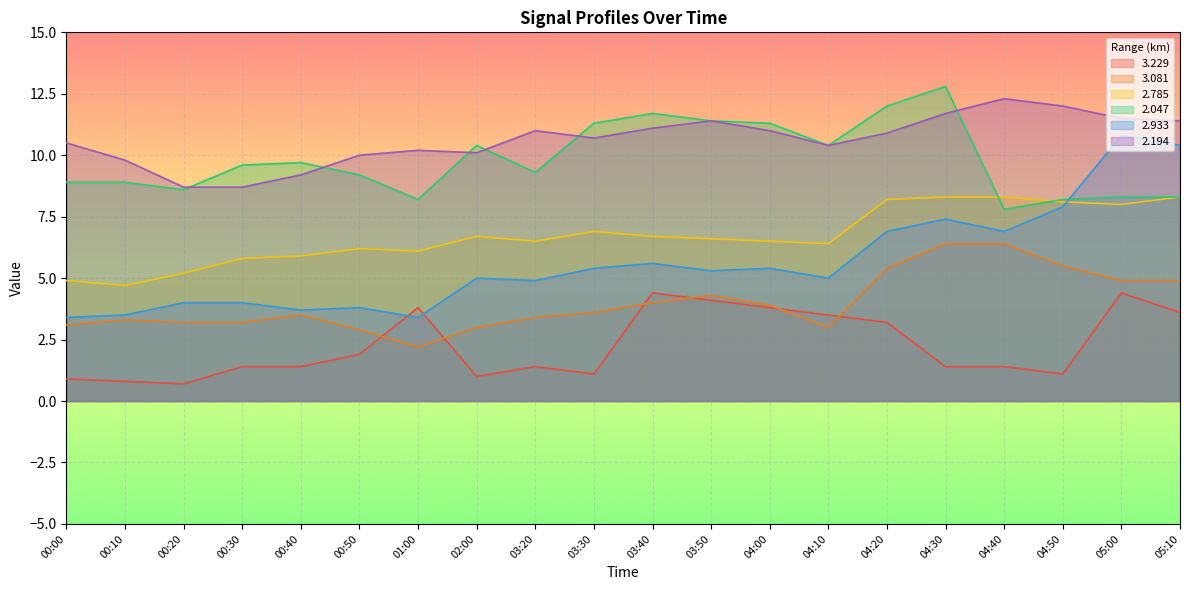

The 3.229 series shows 1.4 at 04:40. True or false?

True